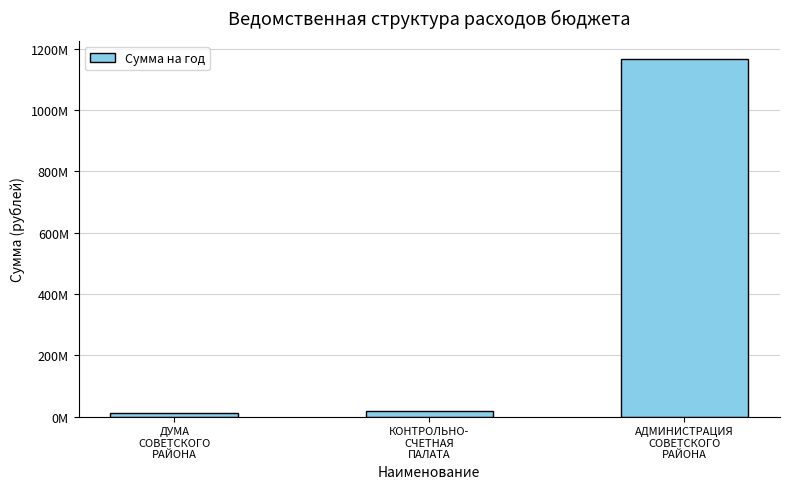

What is the ratio of the value at АДМИНИСТРАЦИЯ
СОВЕТСКОГО
РАЙОНА to the value at ДУМА
СОВЕТСКОГО
РАЙОНА?

93.6